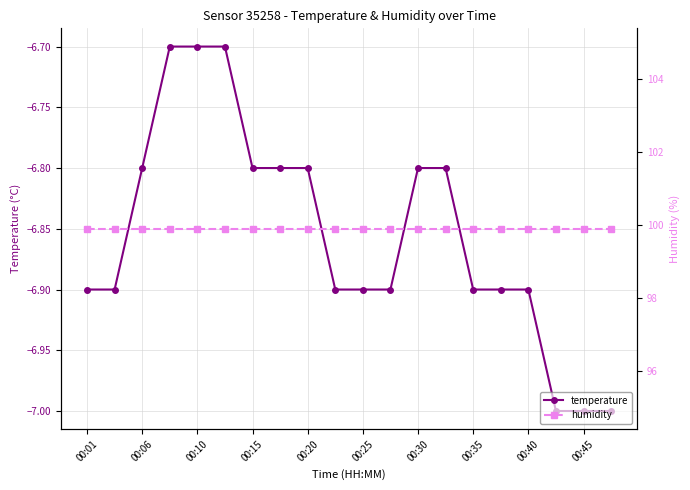

True or false: temperature has a value of -6.8 at 00:20.

True